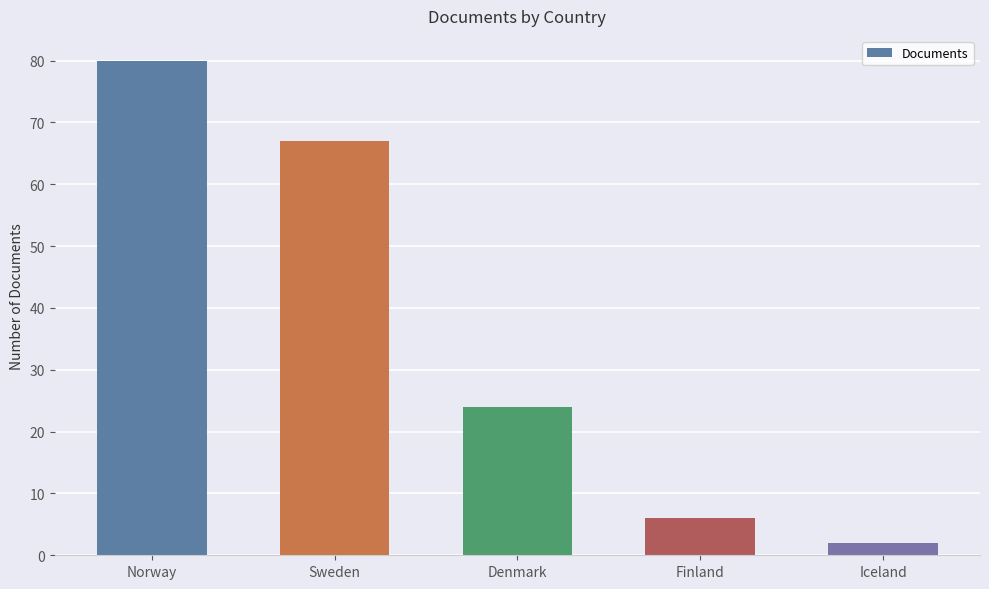

What is the average value?

36